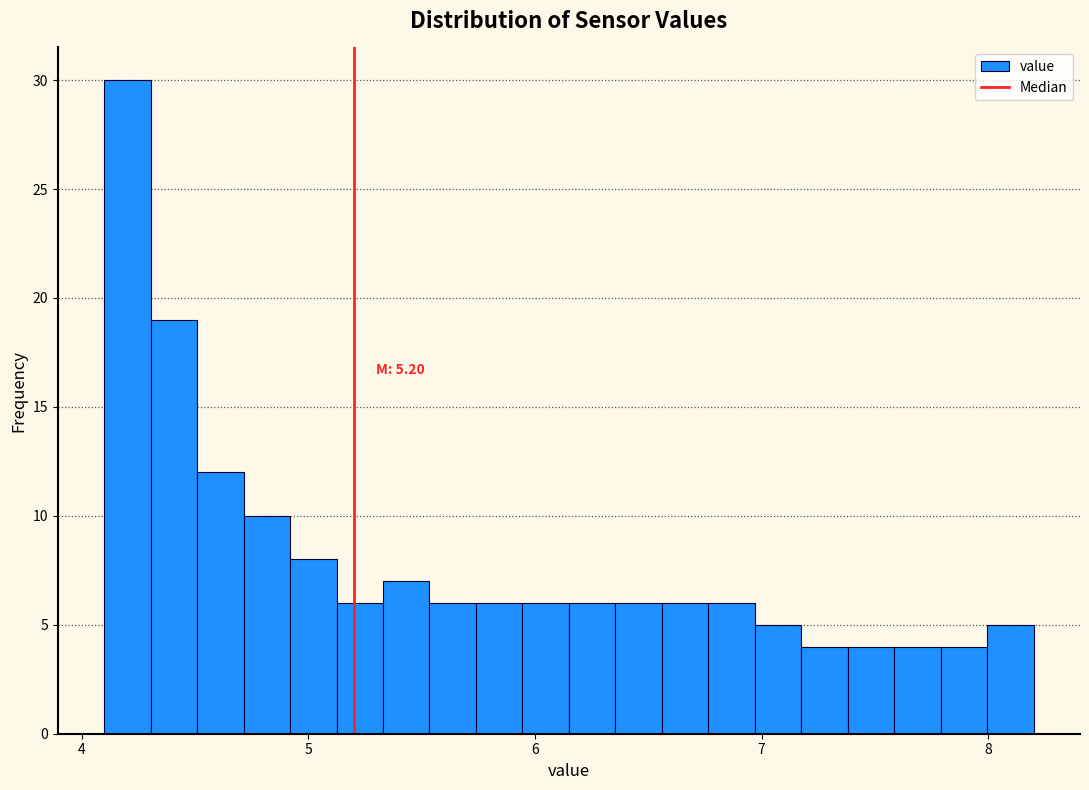

Around what value on the x-axis is the tallest bar? Give the approximate position of its centre, as read against the axis.

4.2